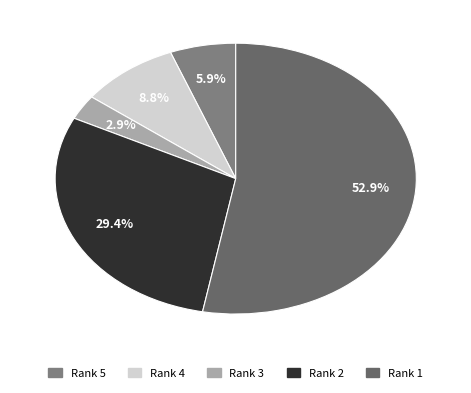

Which category has the smallest portion of the pie?

Rank 3